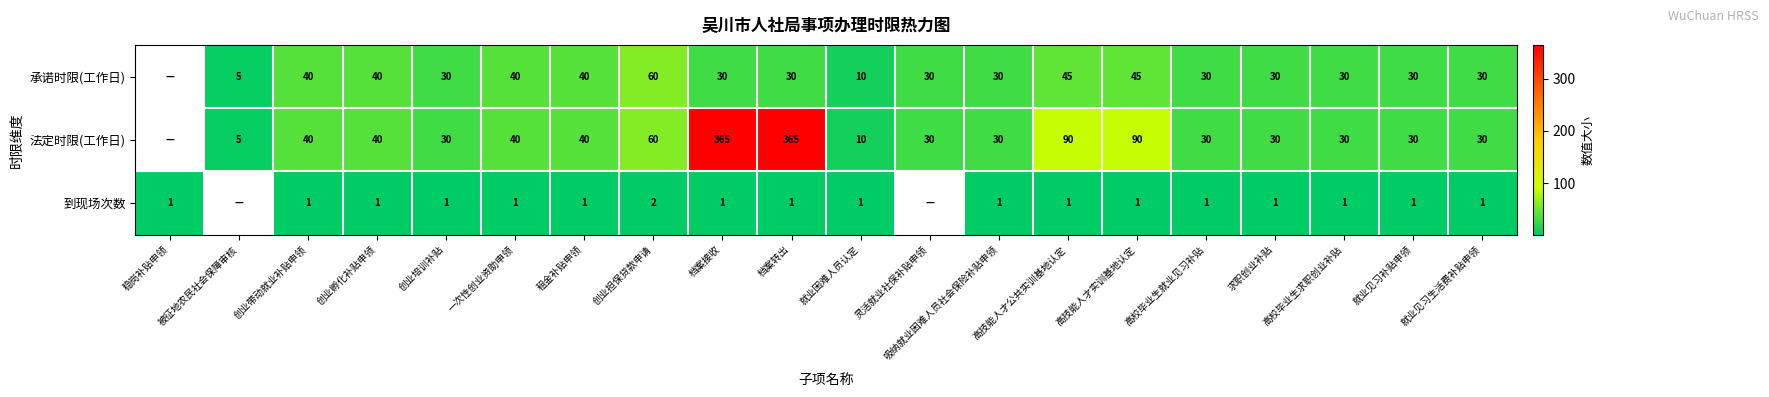

Is it true that 法定时限(工作日) equals 92 at 创业担保贷款申请?

False